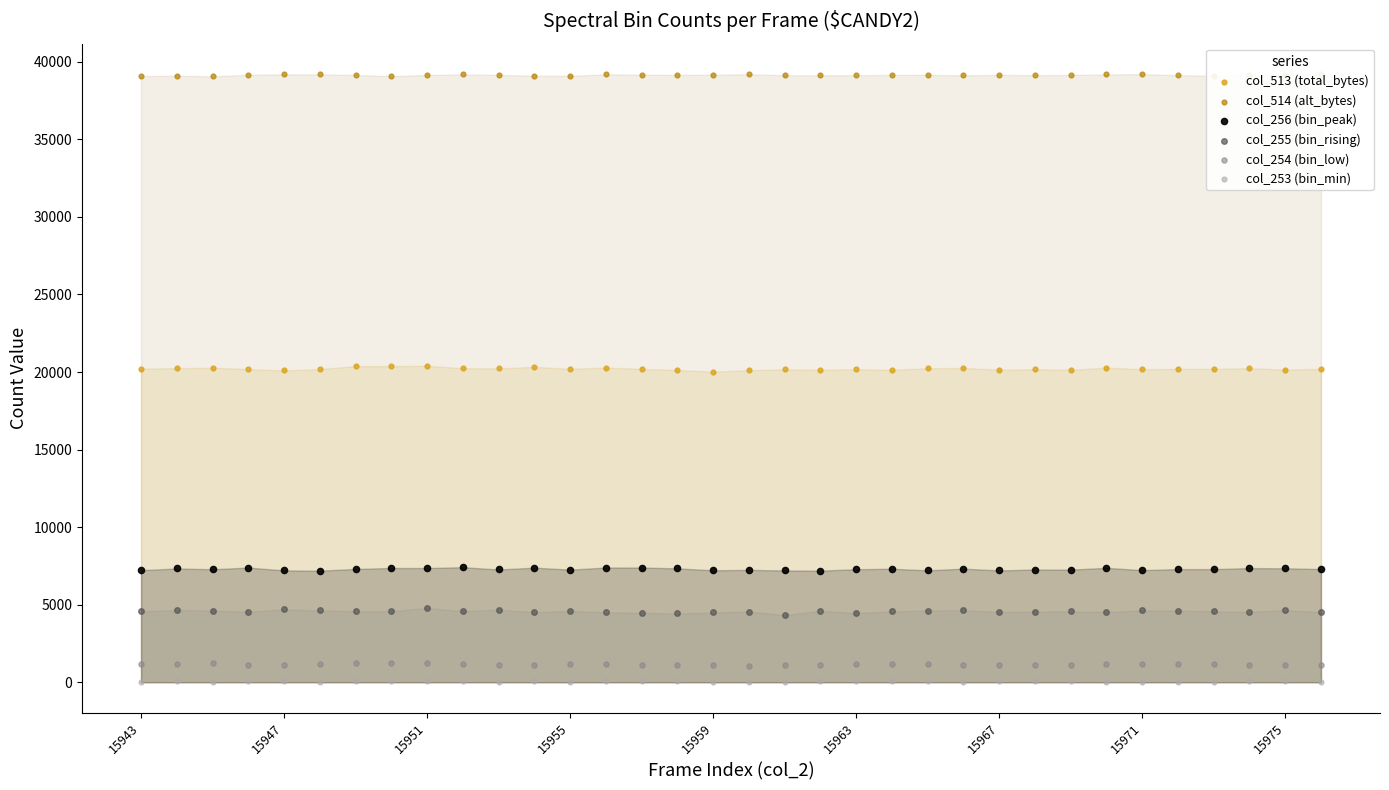

At how many categories does at least one series exceed 33398?

34